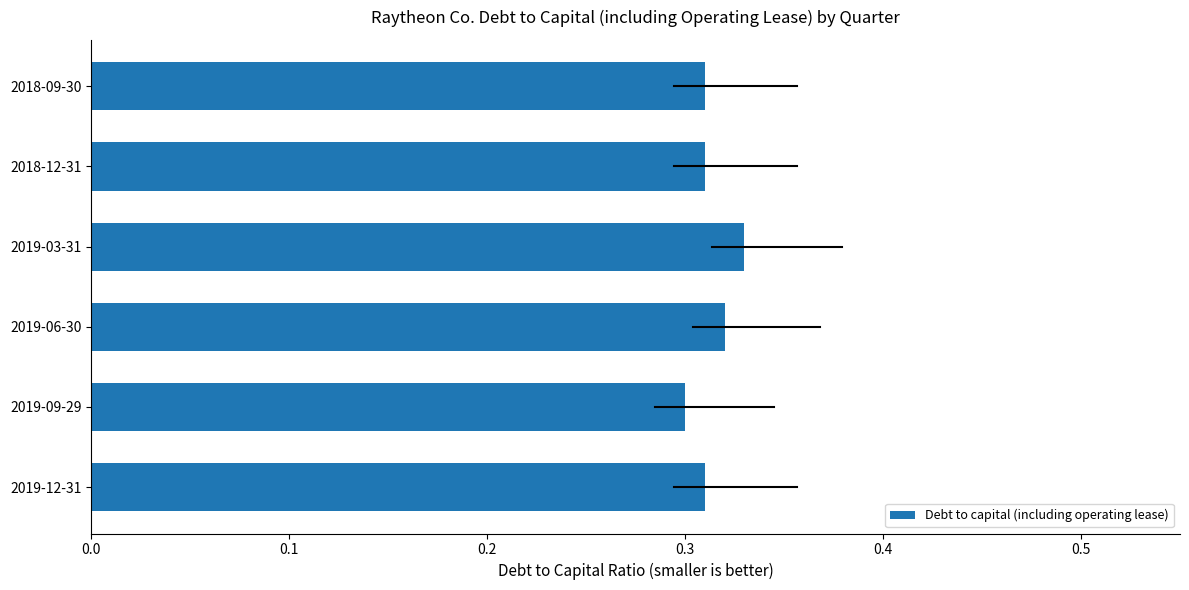

The value at 2019-12-31 is 0.5. True or false?

False